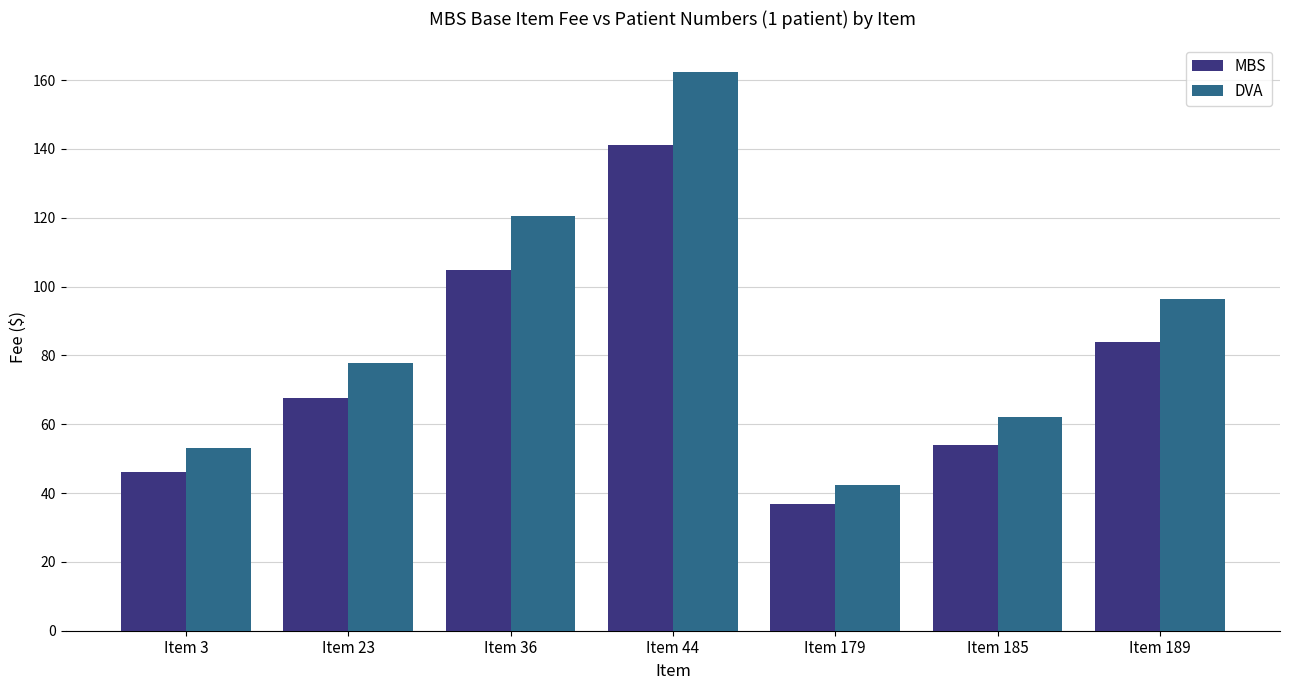

Where does the DVA series first go above 77?

Item 23